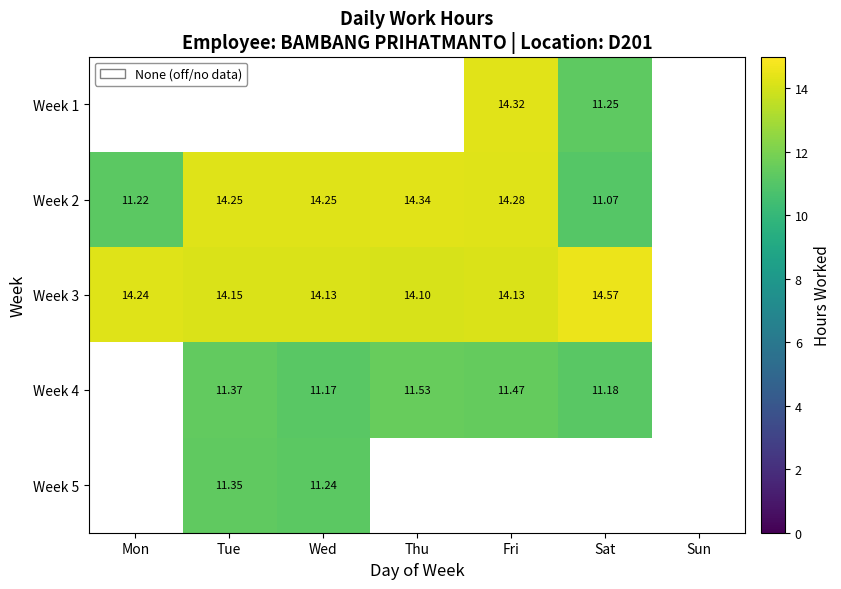

Is the value of Week 2 at Sat greater than the value of Week 1 at Fri?

No